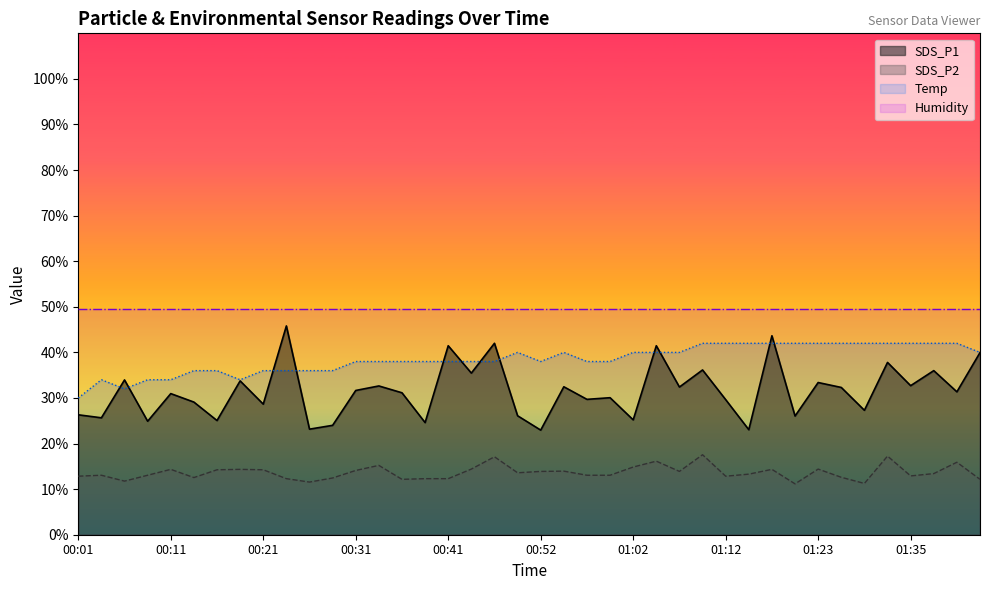

Which series has the largest range (max minus min)?

SDS_P1